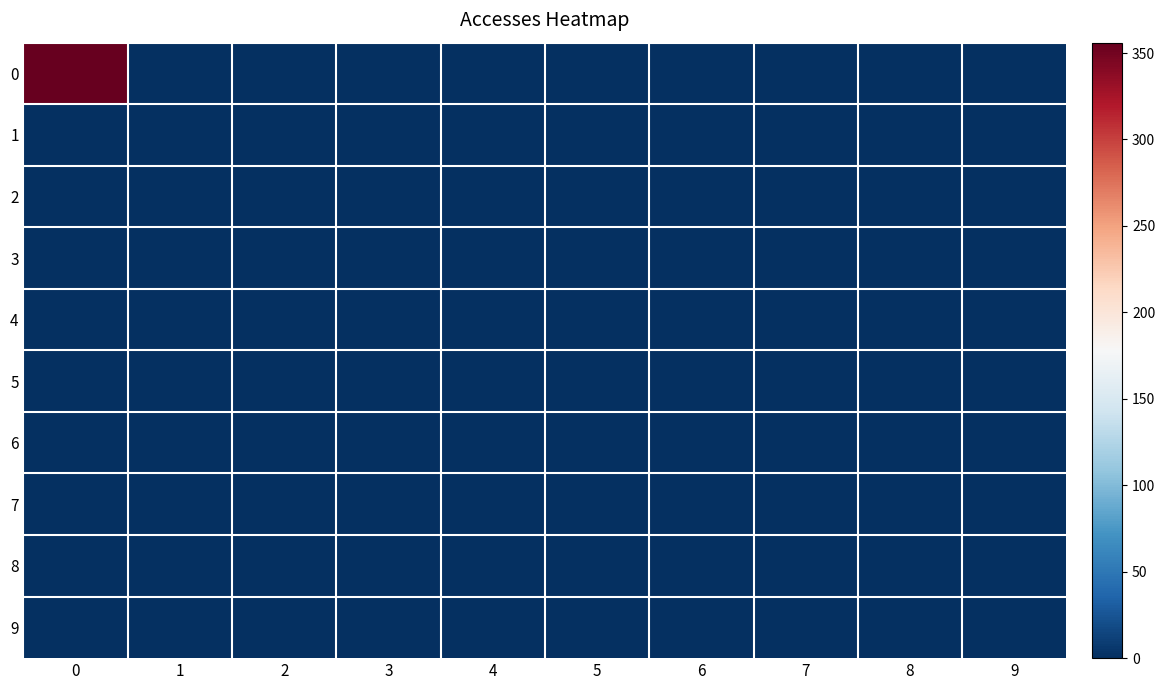

Reading right to left, list all the values displayed in this chart.

0: 9=1	8=0	7=1	6=0	5=0	4=0	3=0	2=0	1=0	0=356
1: 9=0	8=0	7=0	6=0	5=0	4=0	3=0	2=0	1=0	0=0
2: 9=0	8=0	7=0	6=0	5=0	4=0	3=0	2=0	1=0	0=0
3: 9=0	8=0	7=0	6=0	5=0	4=0	3=0	2=0	1=0	0=0
4: 9=0	8=0	7=0	6=0	5=0	4=0	3=0	2=0	1=0	0=0
5: 9=0	8=0	7=0	6=0	5=0	4=0	3=0	2=0	1=0	0=0
6: 9=0	8=0	7=0	6=0	5=0	4=0	3=0	2=0	1=0	0=0
7: 9=1	8=0	7=1	6=0	5=0	4=0	3=0	2=0	1=0	0=1
8: 9=0	8=0	7=0	6=0	5=0	4=0	3=0	2=0	1=0	0=0
9: 9=1	8=0	7=1	6=0	5=0	4=0	3=0	2=0	1=0	0=1